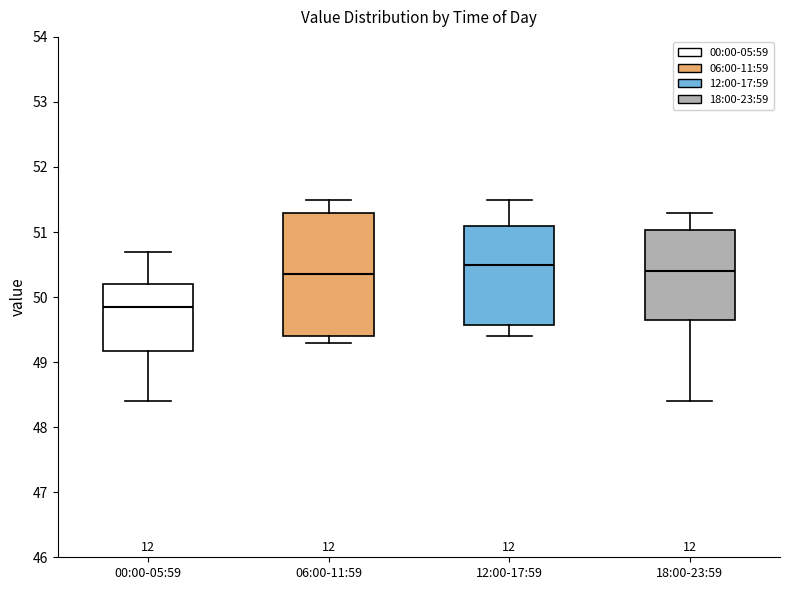

Where is the upper edge of the box for 00:00-05:59 on the y-axis? The values are not printed on the chart, so give them approximately, as read against the axis.

50.2